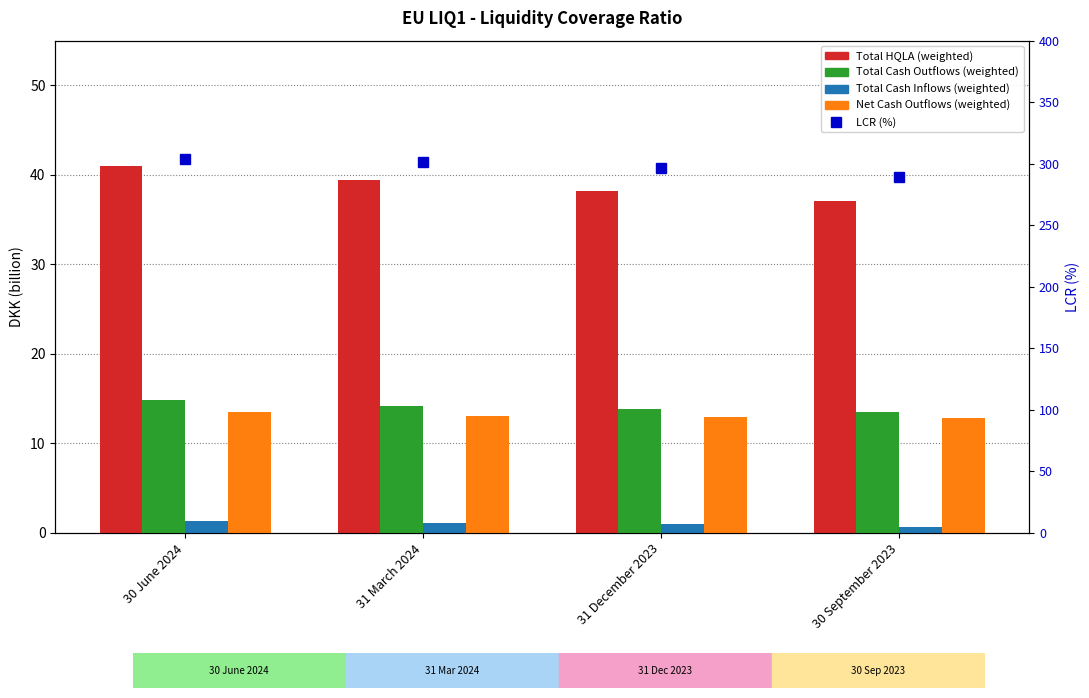

The value of Total HQLA (weighted) at 31 March 2024 is 54.0. True or false?

False